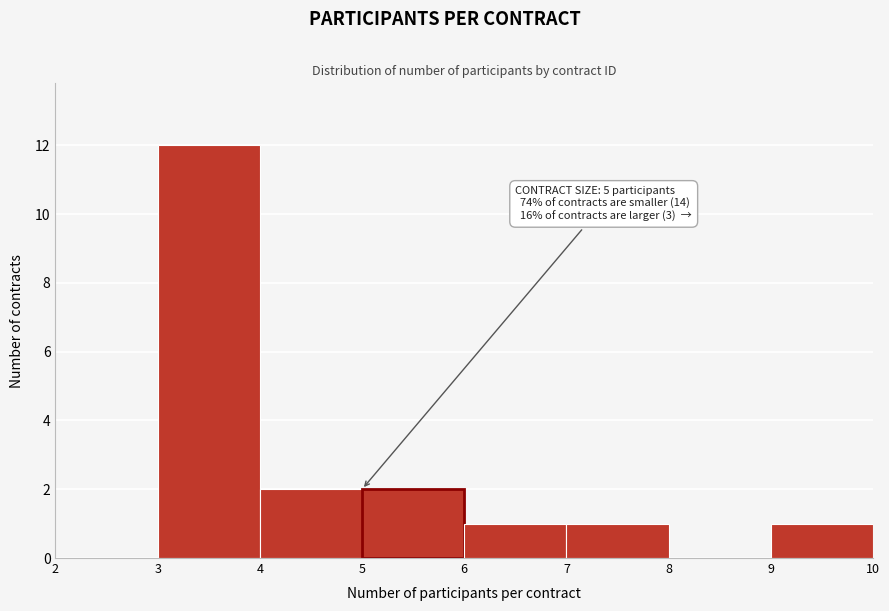

Over which range of the x-axis is the bar tallest?

3 to 4